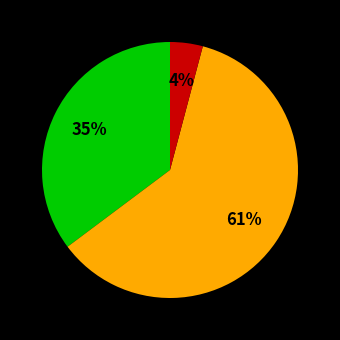

To the nearest percent, what is the difference between the largest and smallest slice percentages?

57%